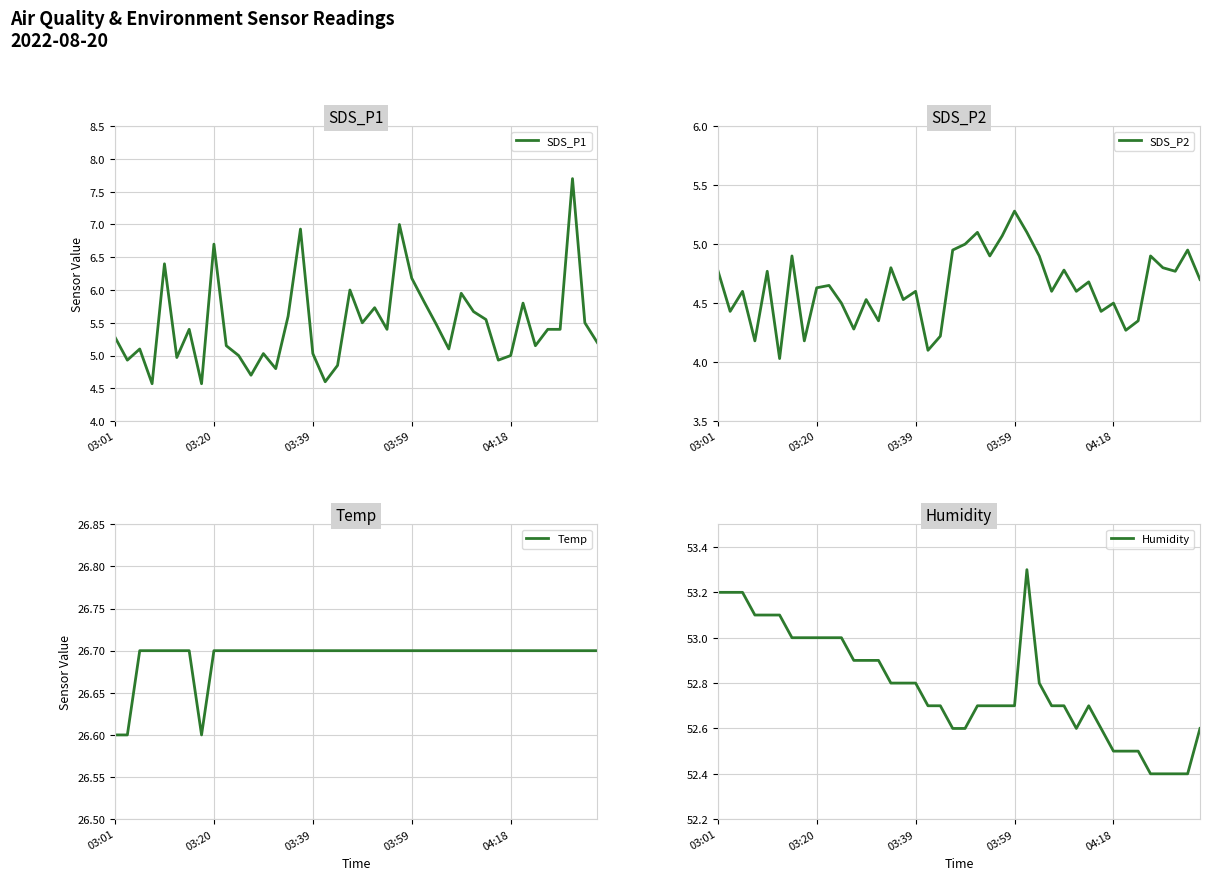

True or false: SDS_P1 and Humidity cross at least once.

False